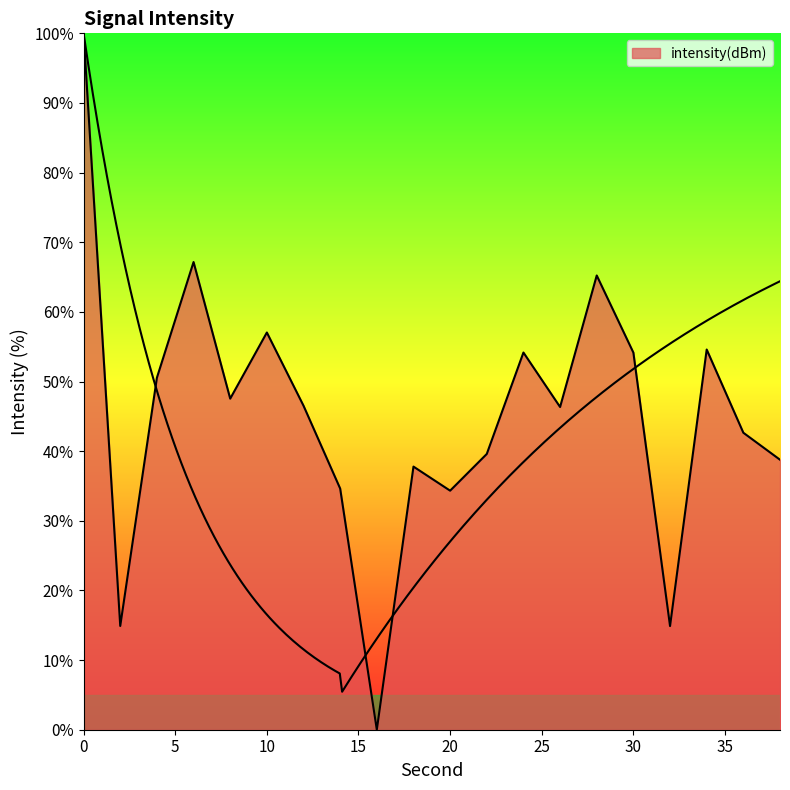

What is the difference between the second highest and minimum values?

67.2